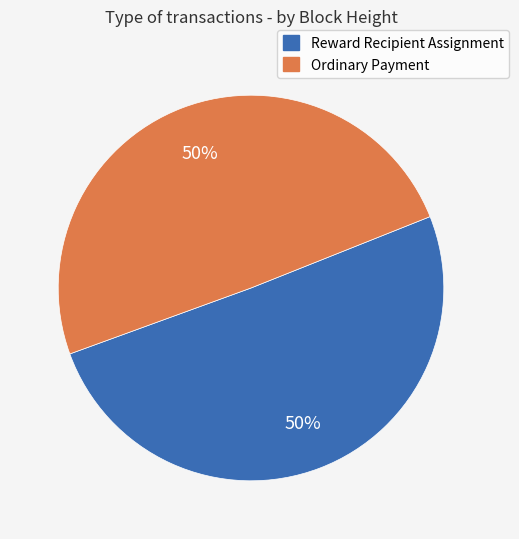

To the nearest percent, what is the average slice percentage?

50%